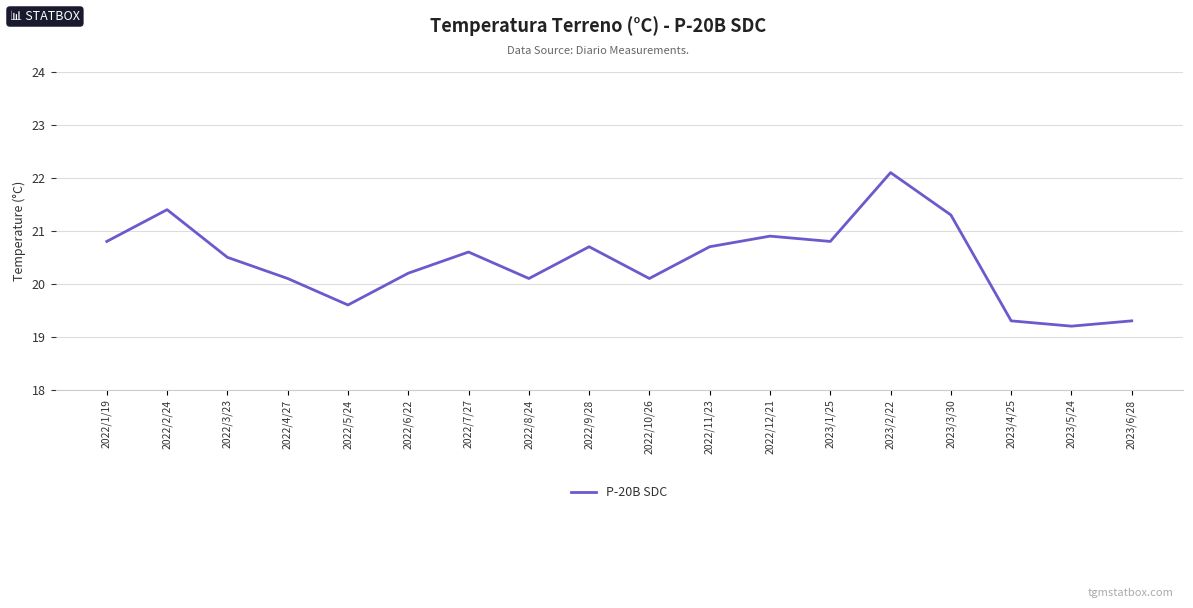

What is the change in value from 2022/5/24 to 2023/1/25?

+1.2